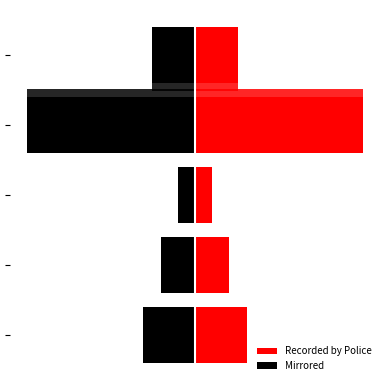

What is the spread (max minus min) of values at 3?

78